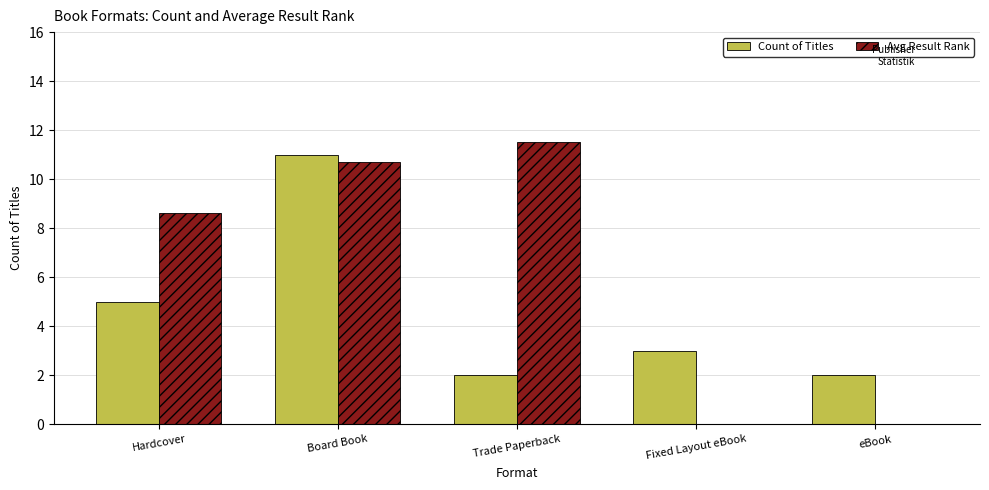

What is the sum of the Avg Result Rank values at Board Book and eBook?

10.7